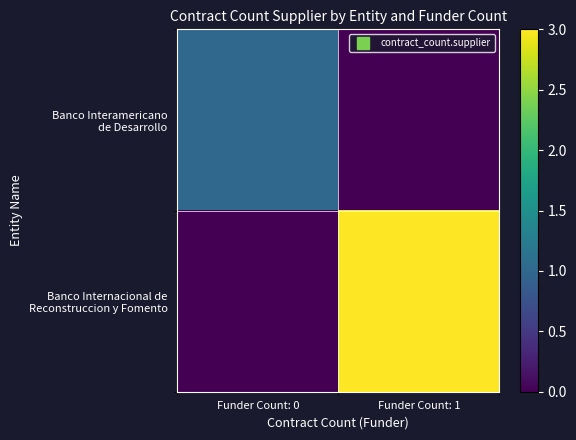

At Funder Count: 0, list the series in order from largest to smallest.

Banco Interamericano de Desarrollo, Banco Internacional de Reconstruccion y Fomento